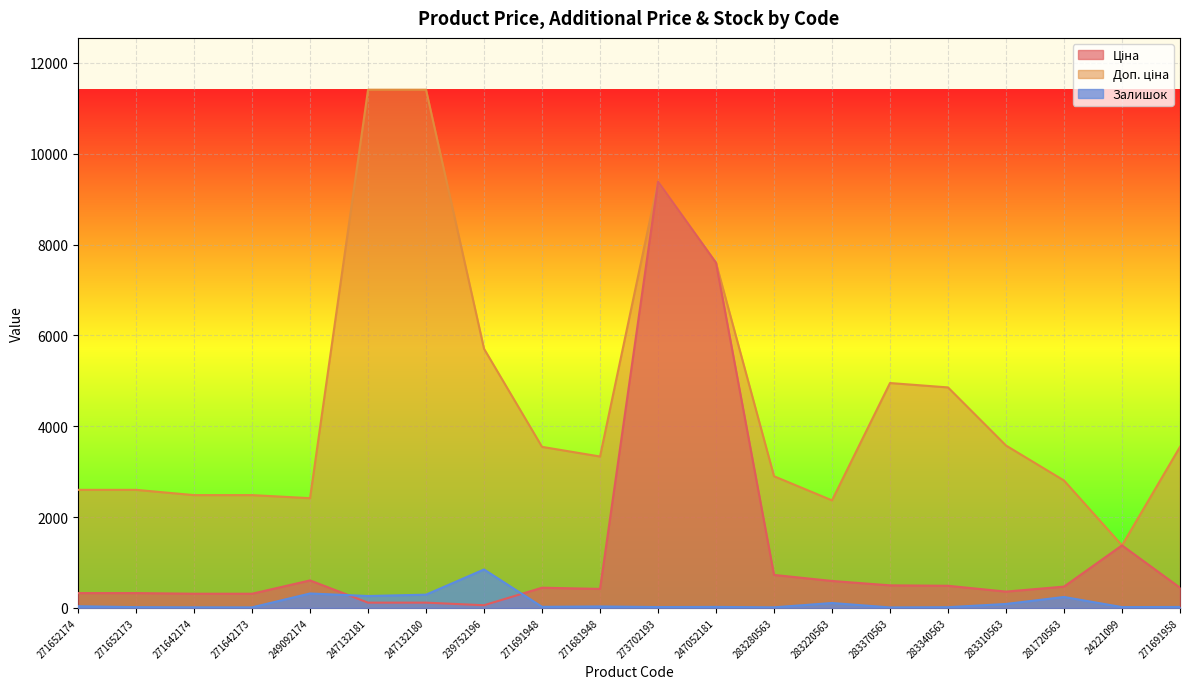

What is the label of the 16th point from the right?

249092174